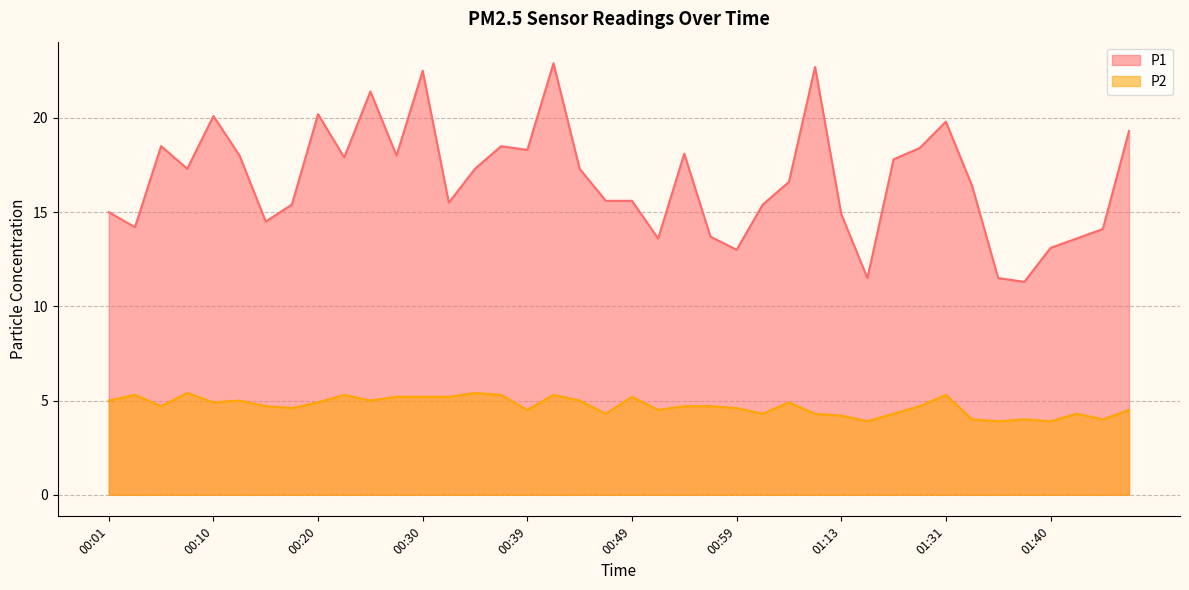

What is the approximate value of P2 at 01:01?

4.3